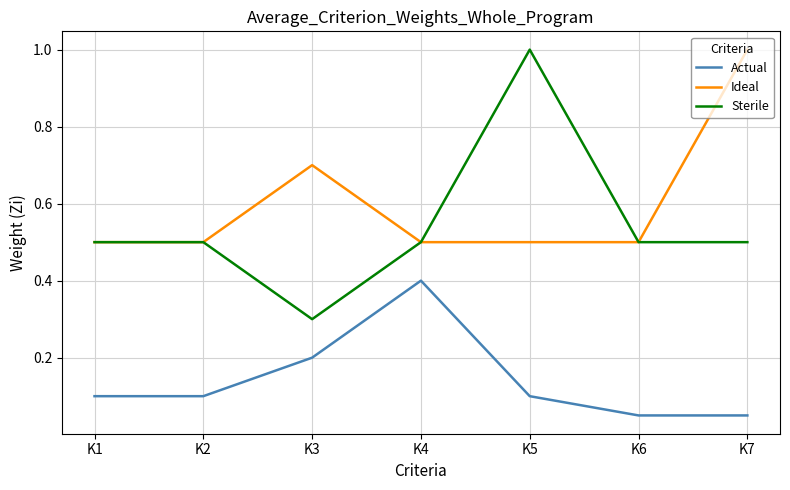

Where is the first local maximum for Ideal?

K3